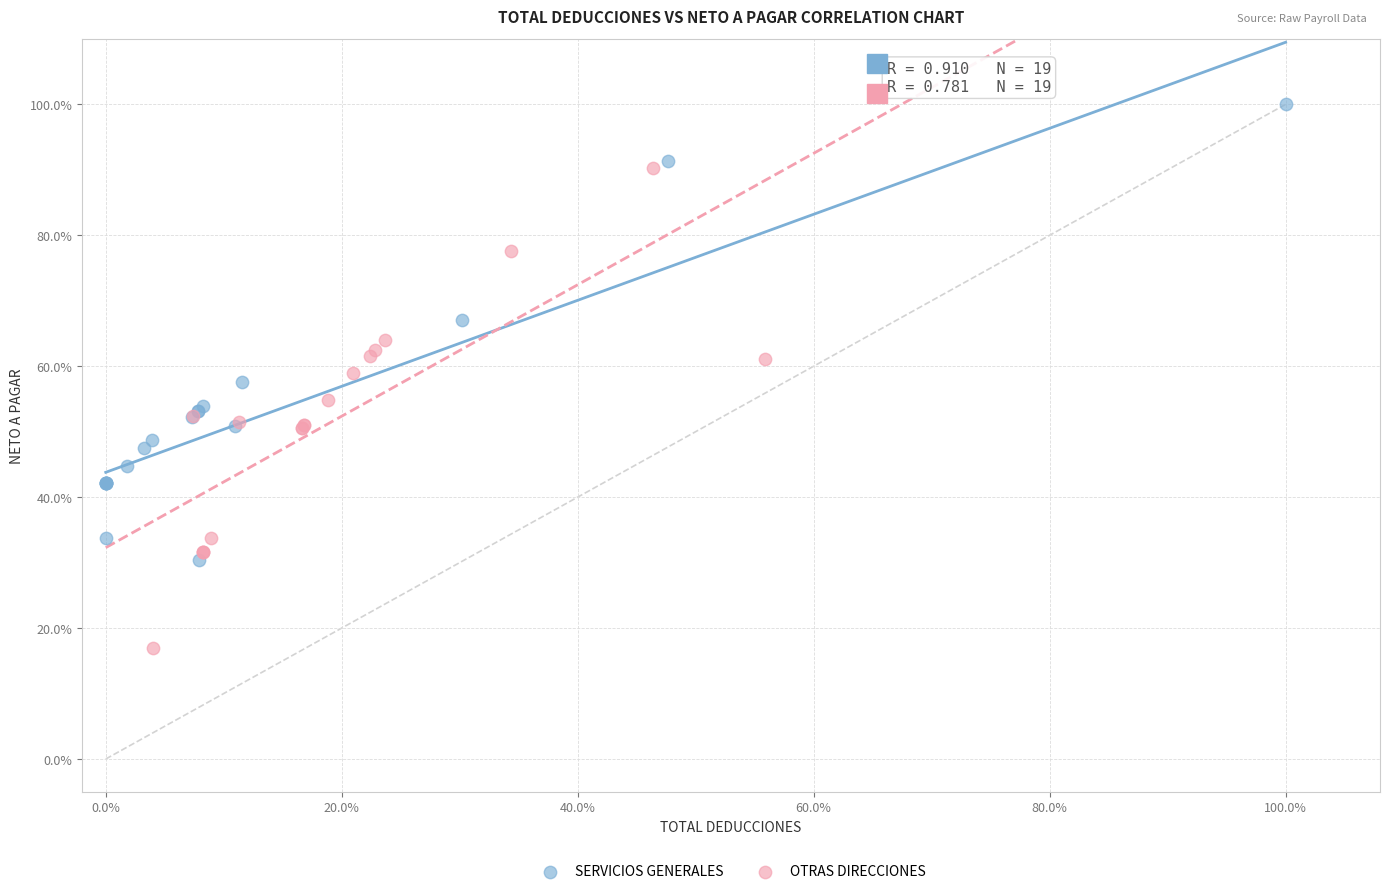

What are all the series names shown in the legend?

SERVICIOS GENERALES, OTRAS DIRECCIONES